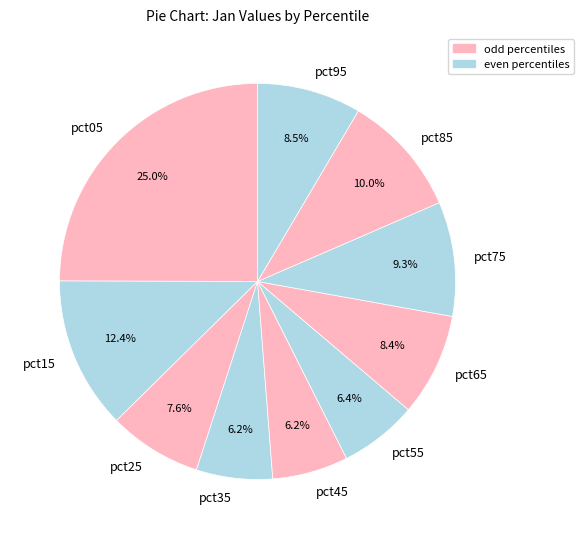

Which category has the biggest portion of the pie?

pct05